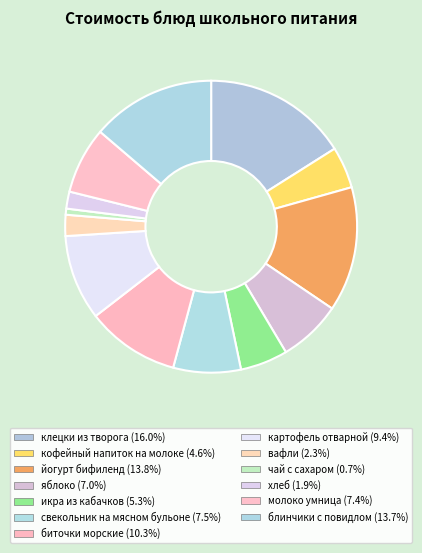

To the nearest percent, what is the difference between the картофель отварной and блинчики с повидлом slice percentages?

4%